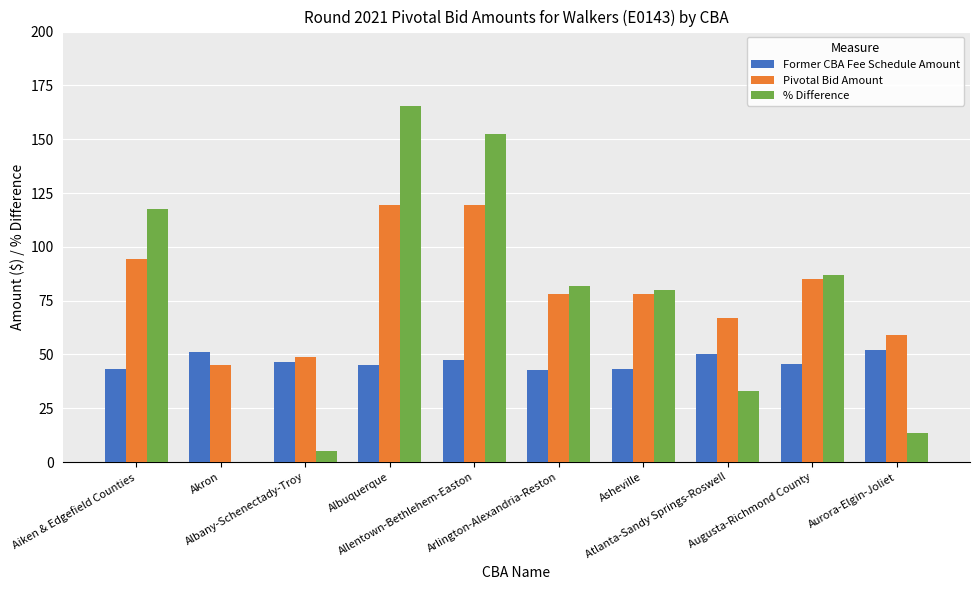

Between Albany-Schenectady-Troy and Aurora-Elgin-Joliet, which series saw the biggest shift?

Pivotal Bid Amount